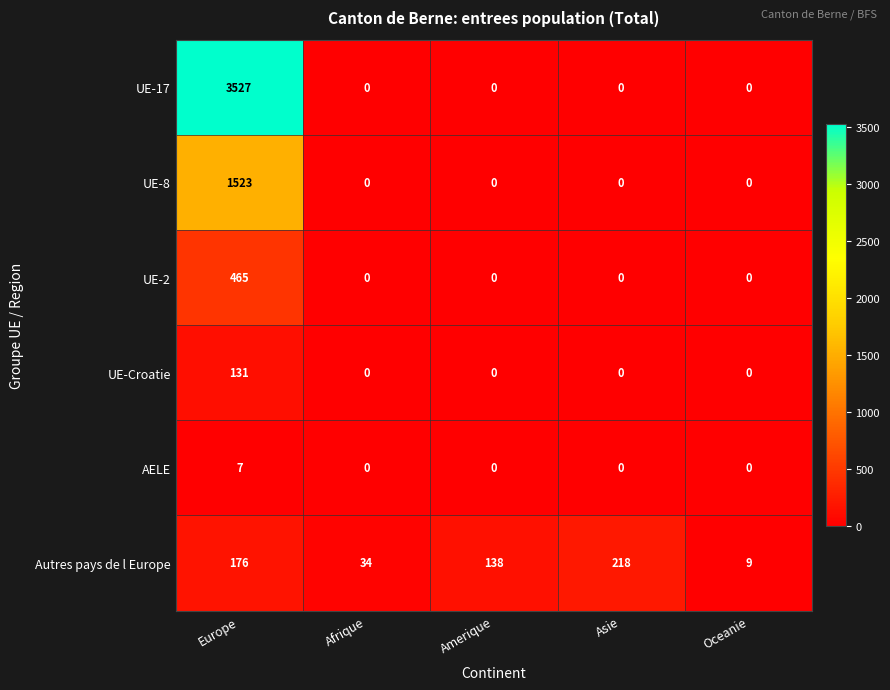

Reading left to right, what are all the values shown in this chart?

UE-17: Europe=3527	Afrique=0	Amerique=0	Asie=0	Oceanie=0
UE-8: Europe=1523	Afrique=0	Amerique=0	Asie=0	Oceanie=0
UE-2: Europe=465	Afrique=0	Amerique=0	Asie=0	Oceanie=0
UE-Croatie: Europe=131	Afrique=0	Amerique=0	Asie=0	Oceanie=0
AELE: Europe=7	Afrique=0	Amerique=0	Asie=0	Oceanie=0
Autres pays de l Europe: Europe=176	Afrique=34	Amerique=138	Asie=218	Oceanie=9